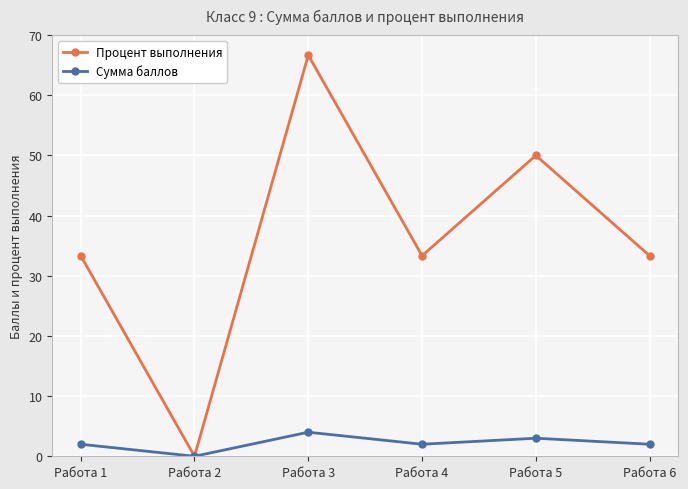

What is the total value across all series at Работа 6?

35.3